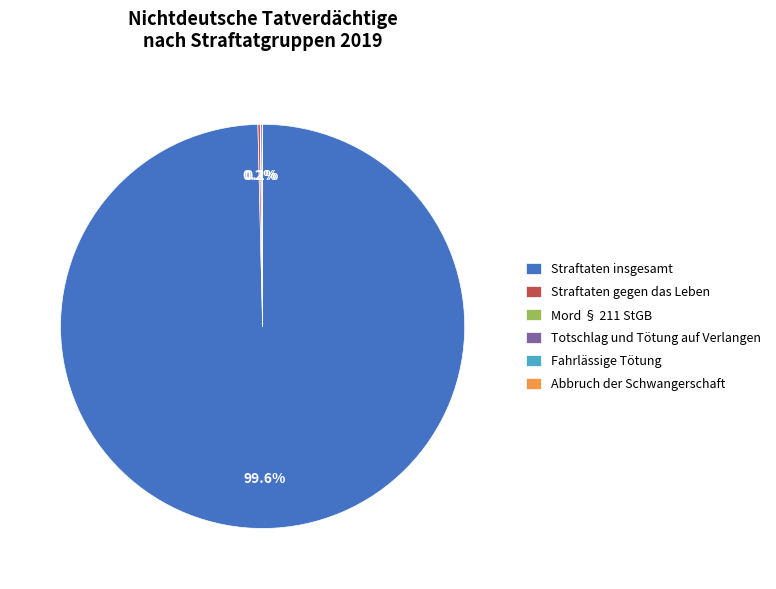

Which slice is the largest?

Straftaten insgesamt